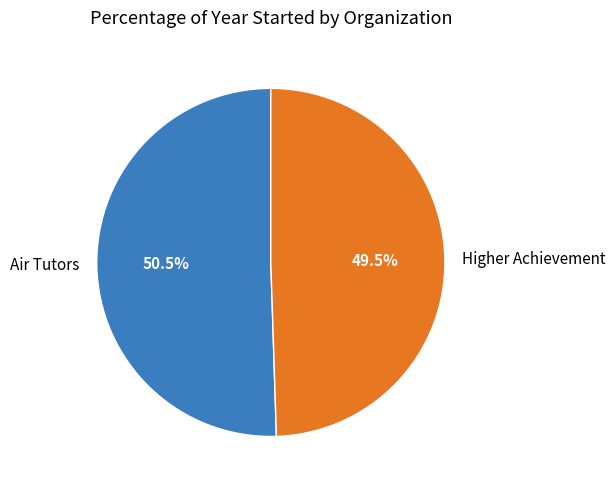

Approximately how many times larger is the value at Air Tutors compared to Higher Achievement?

1.0